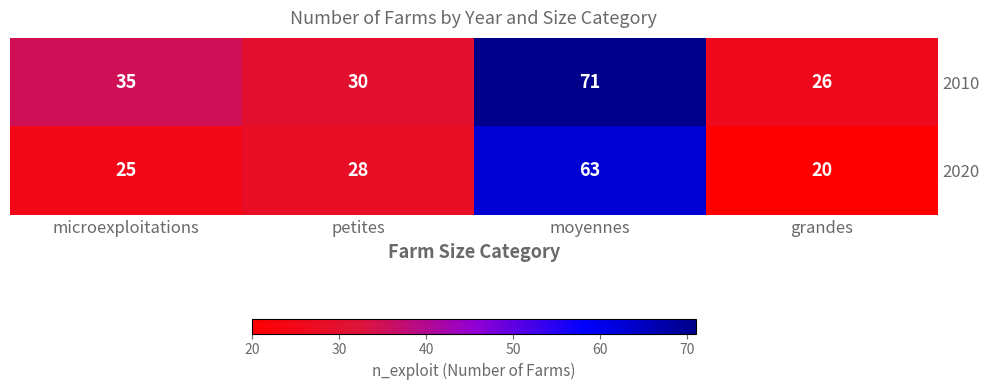

Which series changed the most between microexploitations and petites?

2010